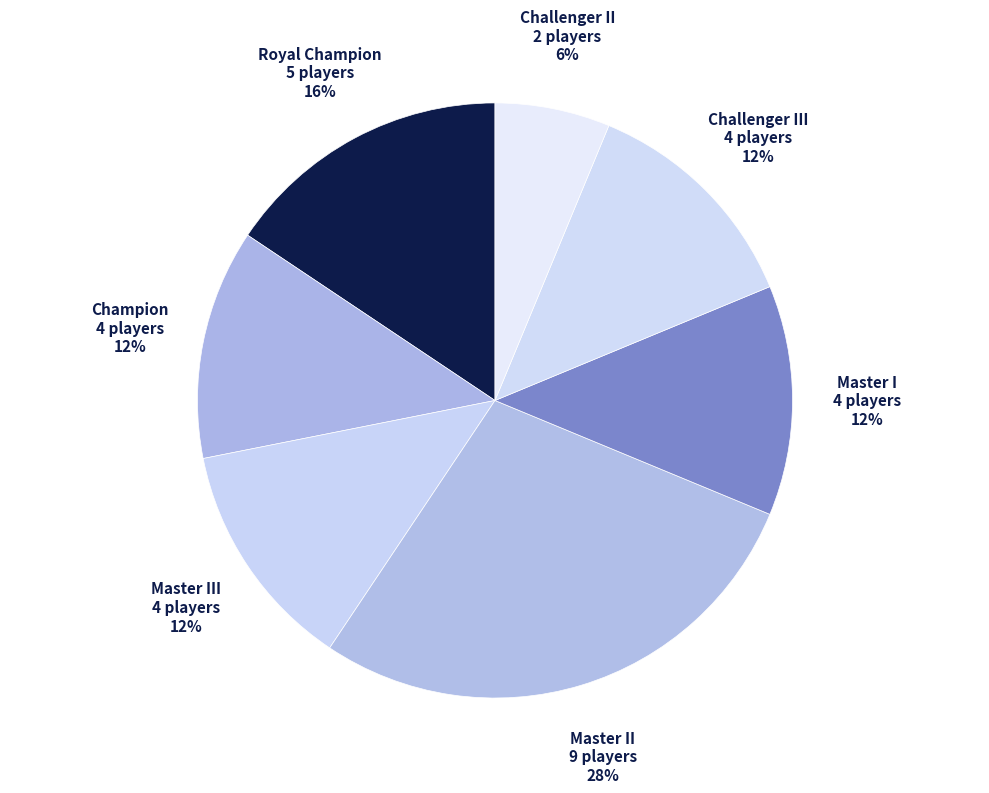

True or false: Master I accounts for 1% of the total.

False